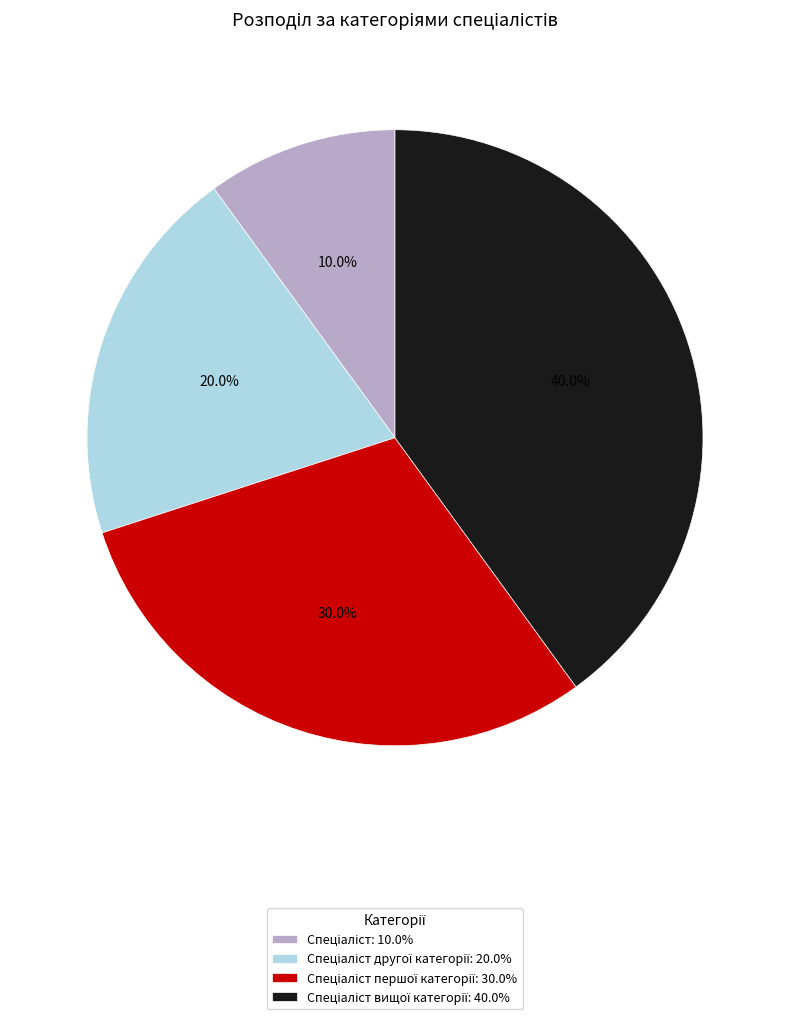

Count the number of slices in the pie.

4